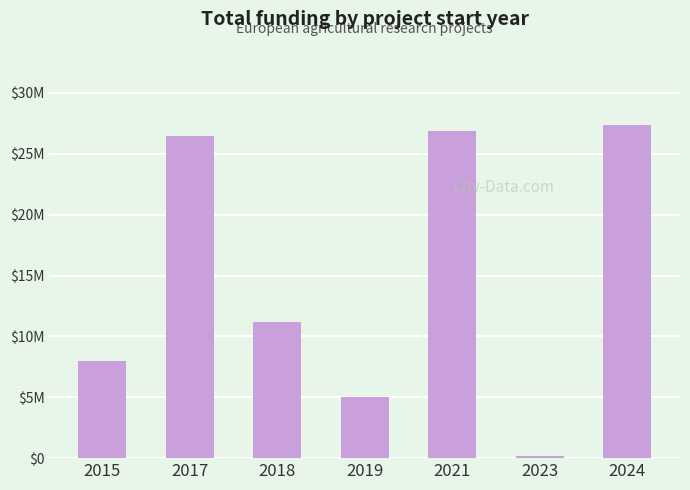

The chart shows a value of 150000 at 2023. True or false?

True